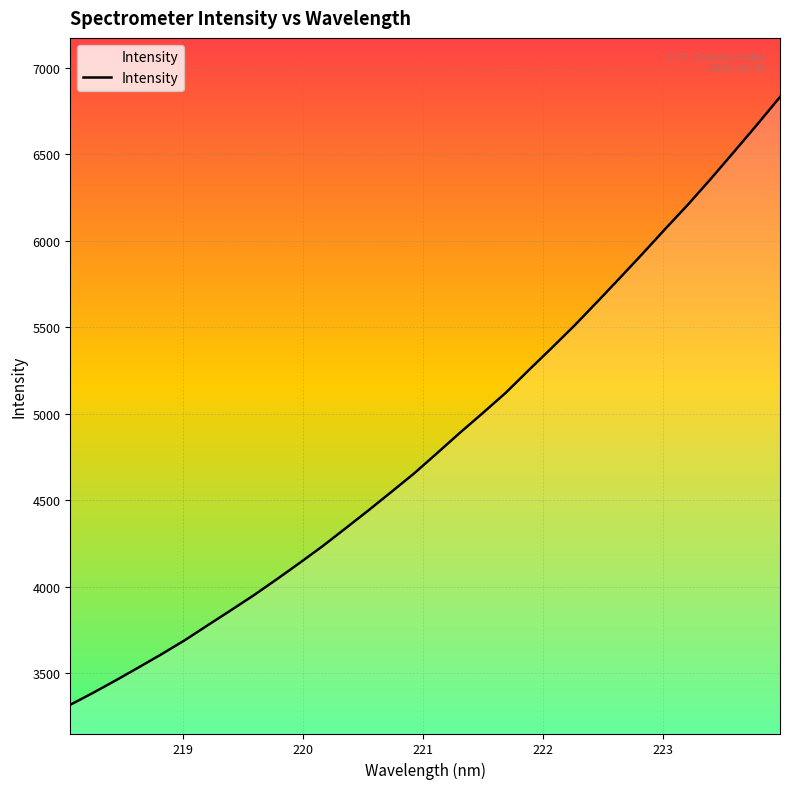

How many series are shown in this chart?

1